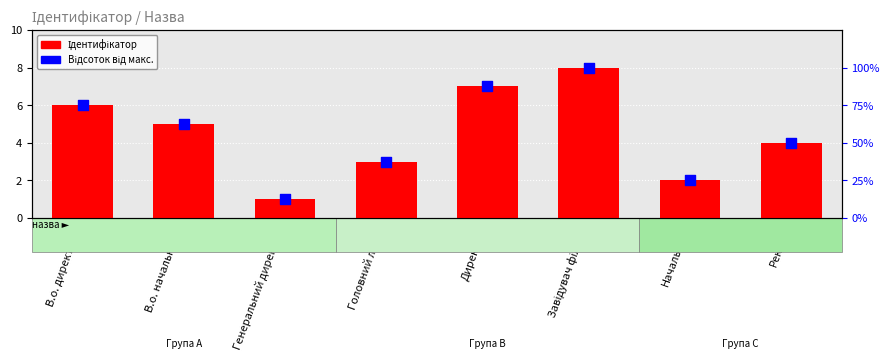

Is the value of Відсоток від макс. at В.о. начальника greater than the value of Ідентифікатор at Начальник?

Yes